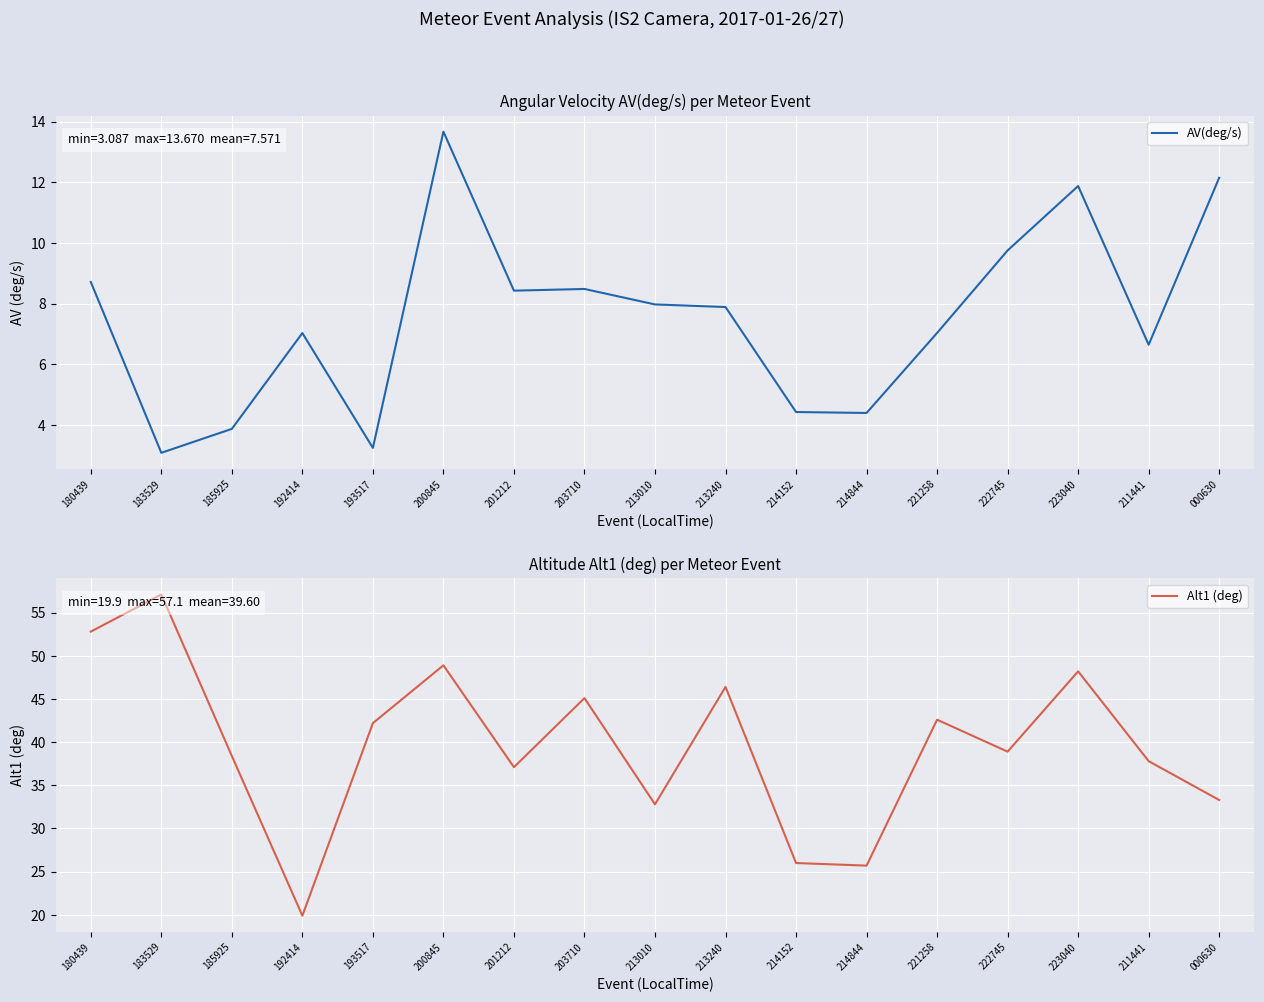

What is the highest value of the Alt1 (deg) series?

57.1